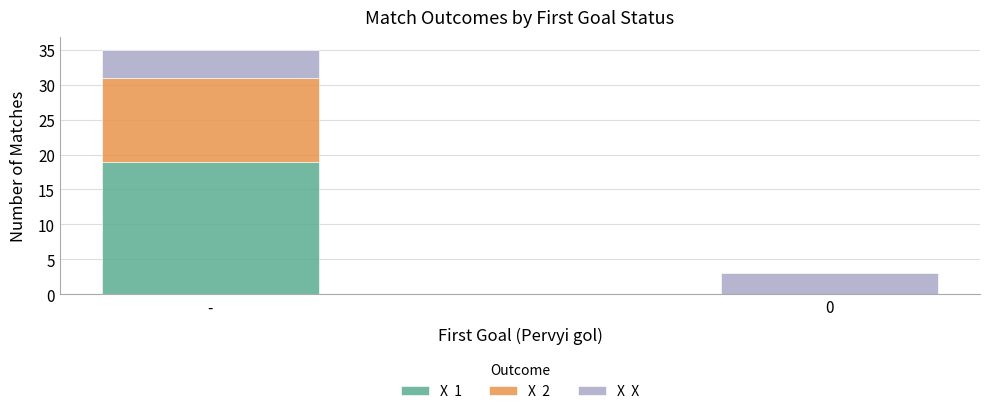

At which category is the sum across all series the highest?

-